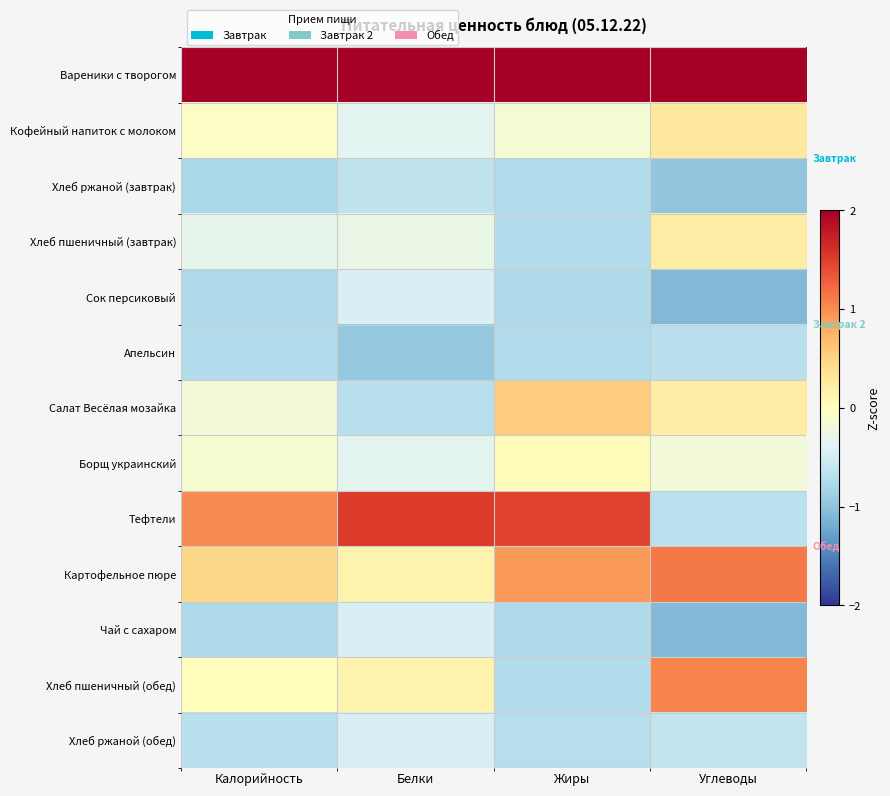

What is the approximate value of Сок персиковый at Белки?

-0.4